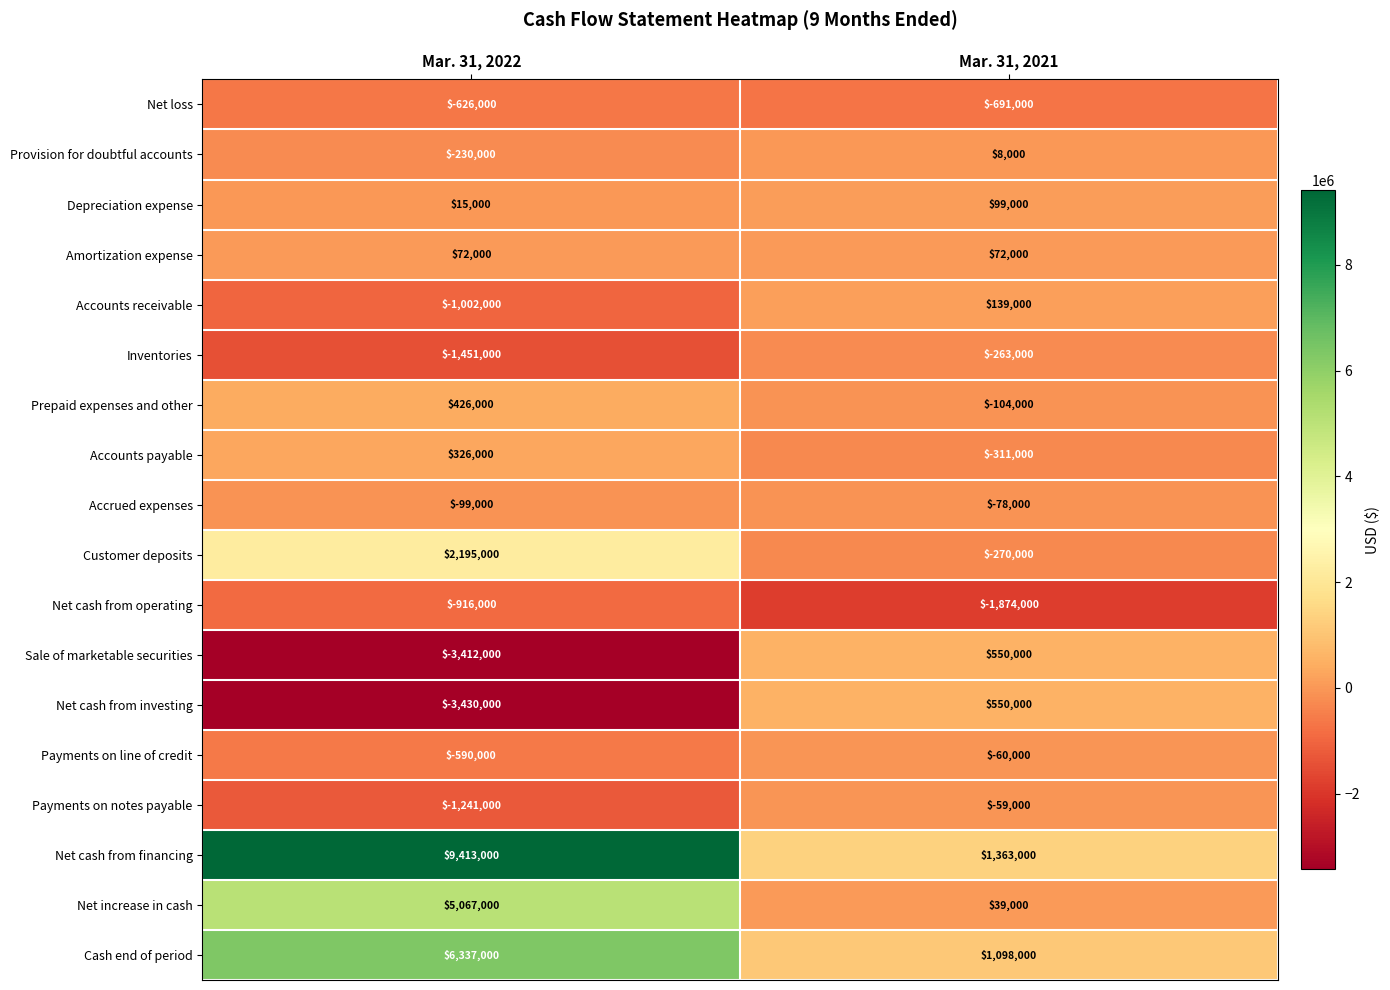

Between Mar. 31, 2022 and Mar. 31, 2021, which series saw the biggest shift?

Net cash from financing